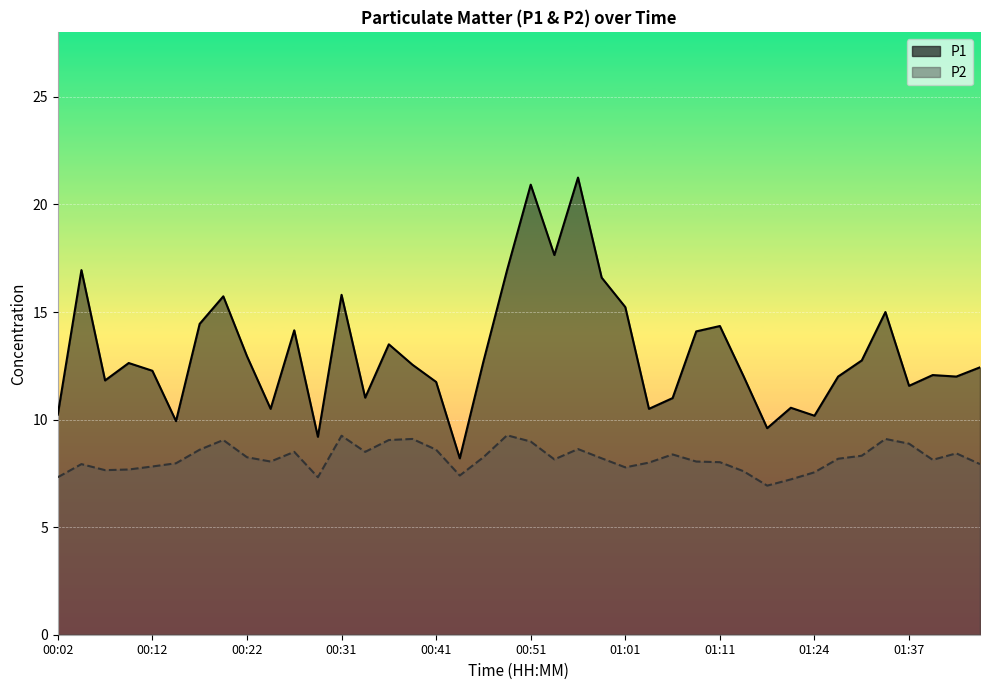

What are all the series names shown in the legend?

P1, P2